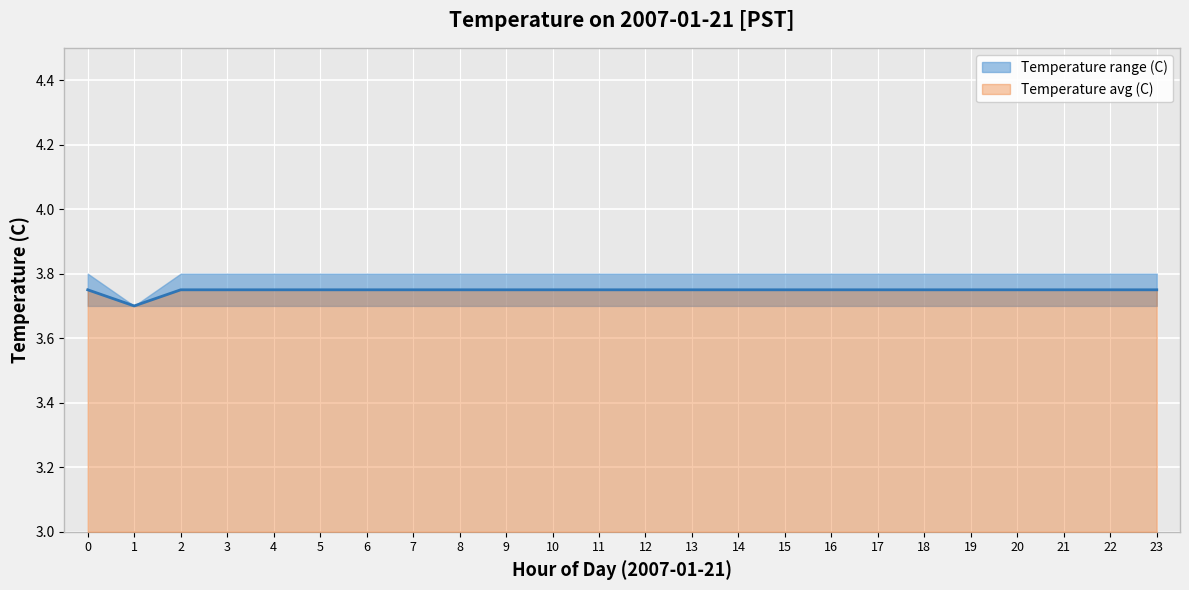

What is the minimum value shown in the chart?

3.7